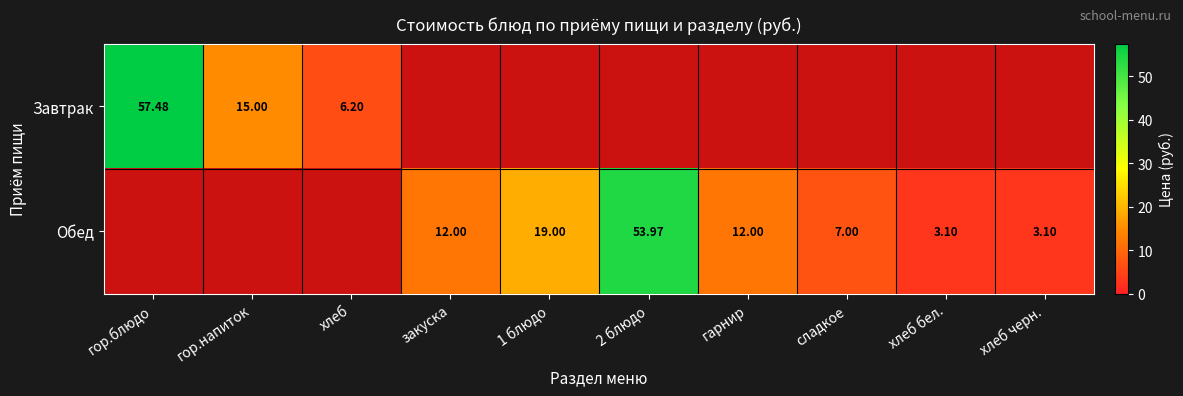

Is the value of Завтрак at гор.напиток greater than the value of Обед at 1 блюдо?

No